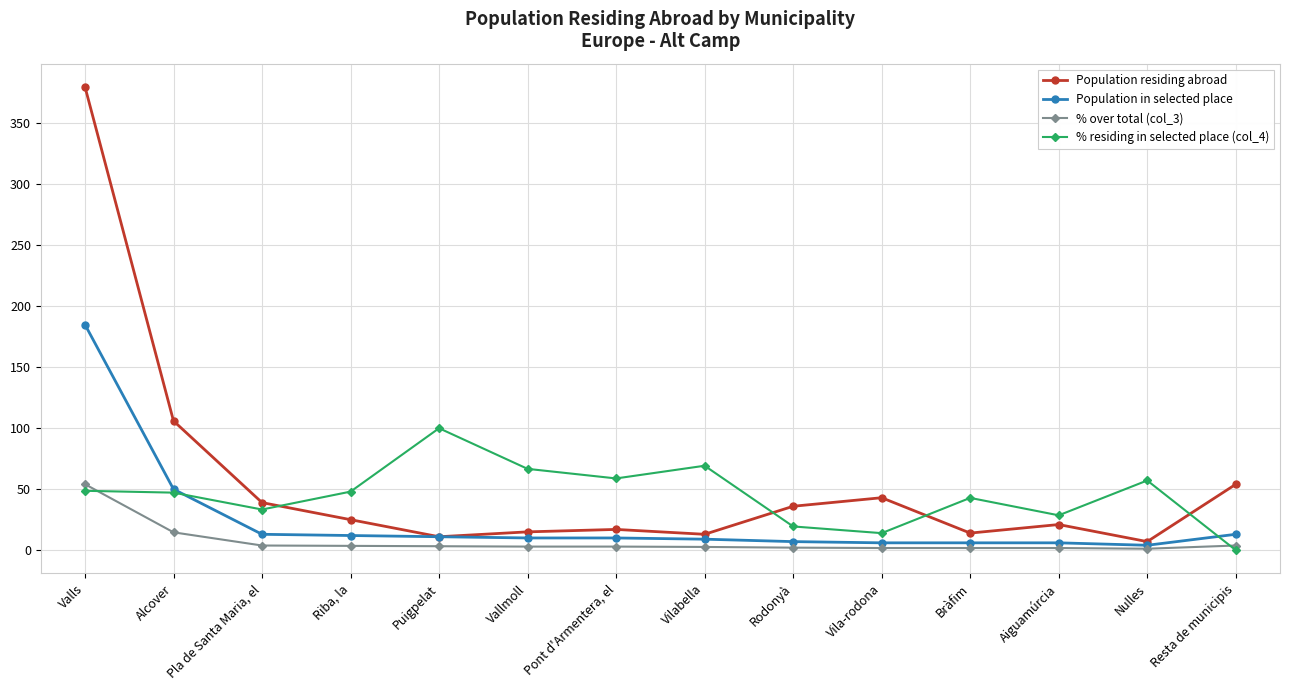

What is the difference between the highest and lowest values at Pont d'Armentera, el?

55.9